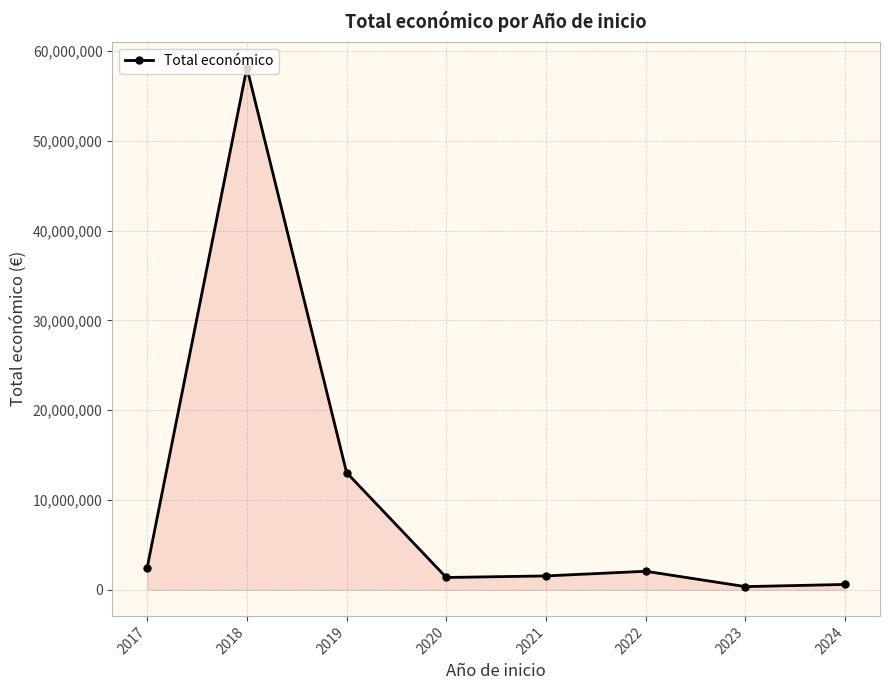

What is the value of the 5th point from the left?

1545004